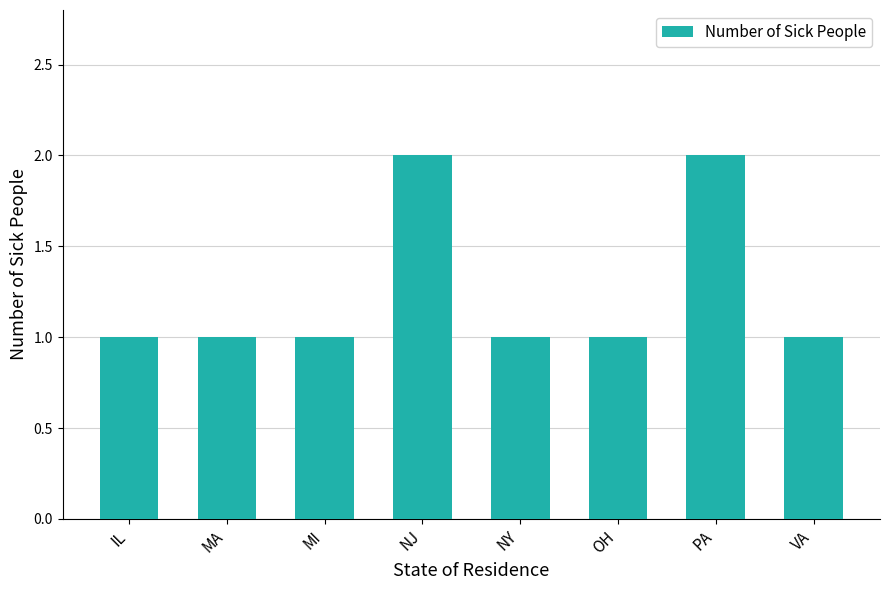

Reading left to right, what are all the values shown in this chart?

1	1	1	2	1	1	2	1